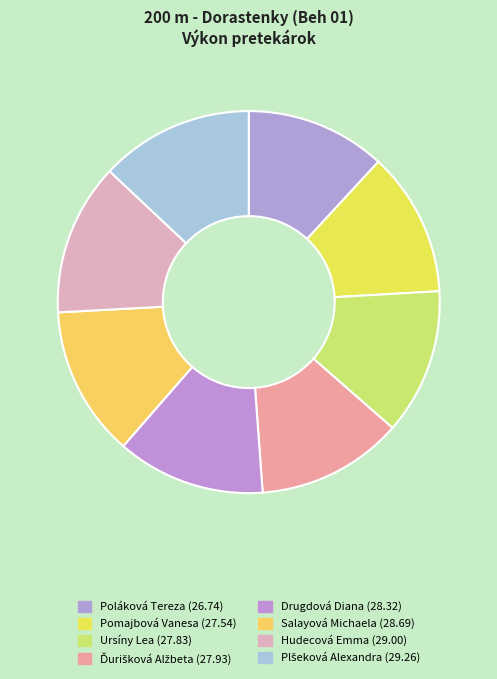

How many segments does this pie chart have?

8